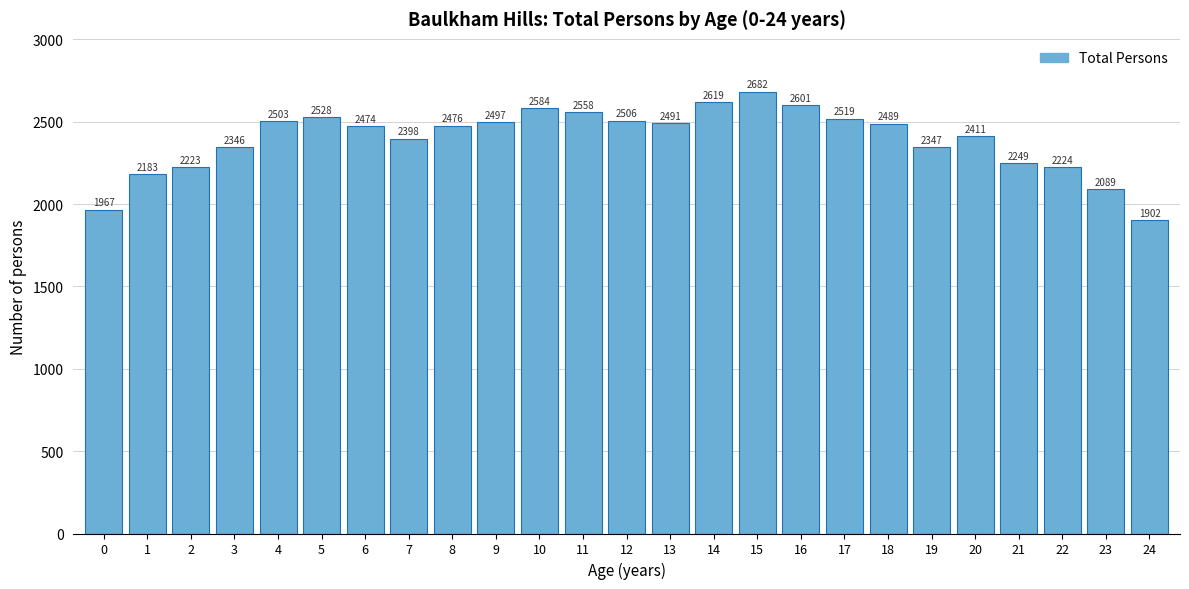

Reading left to right, extract all data points from this chart.

1967	2183	2223	2346	2503	2528	2474	2398	2476	2497	2584	2558	2506	2491	2619	2682	2601	2519	2489	2347	2411	2249	2224	2089	1902